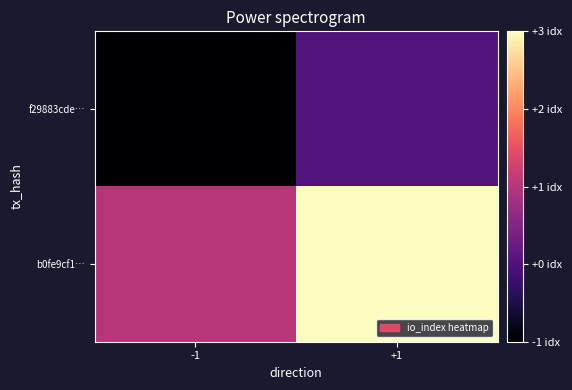

Count the number of categories in the chart.

2